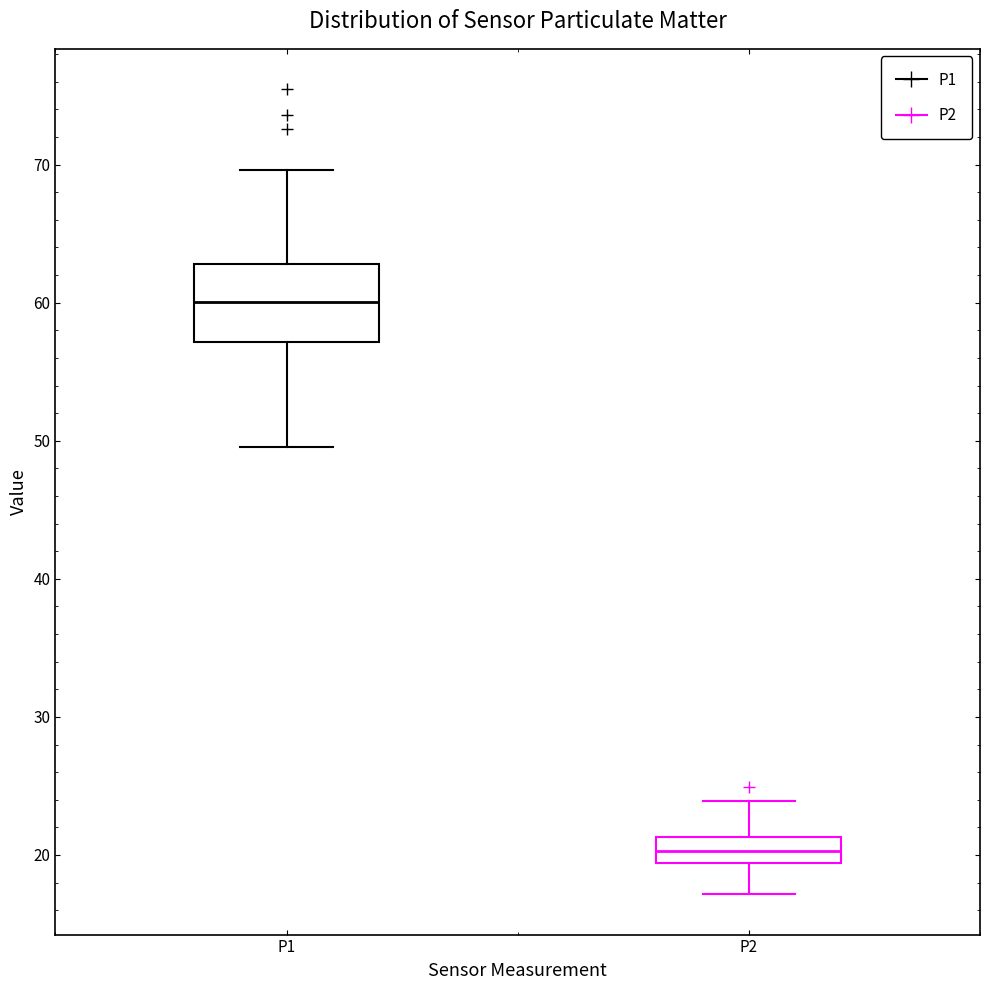

Which box has the lowest median line?

P2